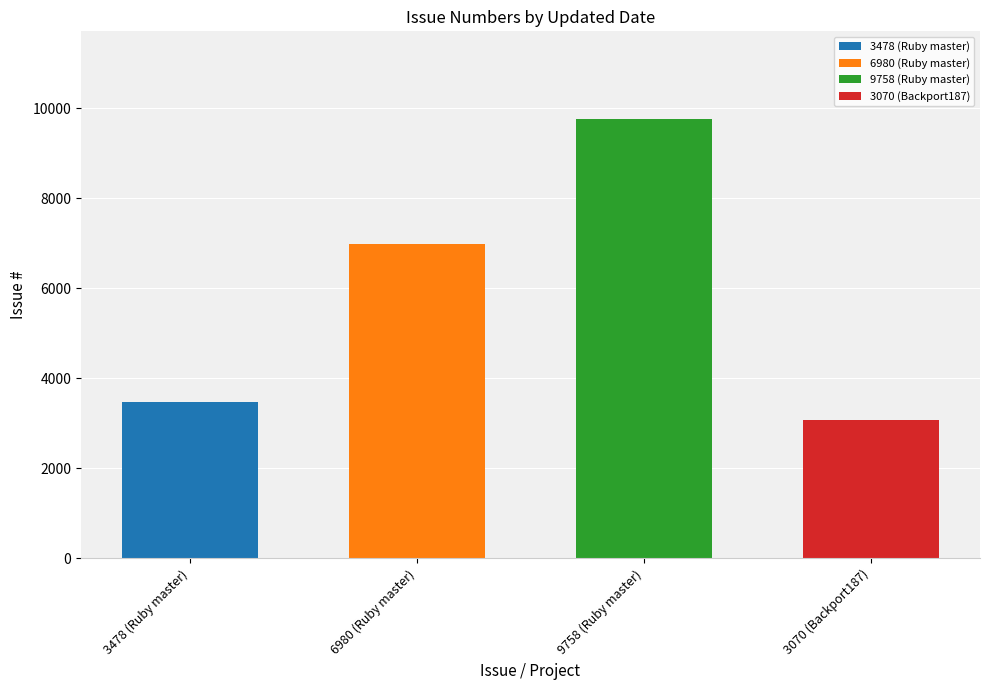

What is the difference between the maximum and minimum values?

6688